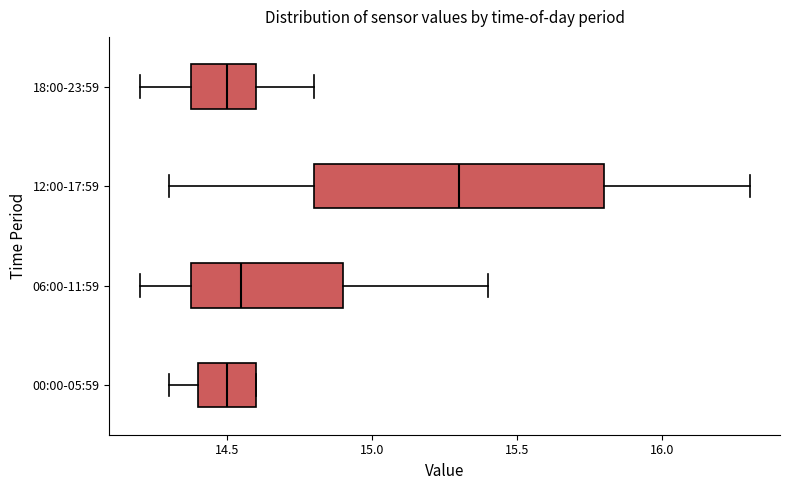

Reading bottom to top, read every box against the x-axis: the position of its median line, the range the box covers, and the ends of its whiskers. The values are not printed on the chart, so give them approximately, as read against the axis.

00:00-05:59: median 14.50, box 14.40 to 14.60, whiskers 14.30 to 14.60
06:00-11:59: median 14.55, box 14.40 to 14.90, whiskers 14.20 to 15.40
12:00-17:59: median 15.30, box 14.80 to 15.80, whiskers 14.30 to 16.30
18:00-23:59: median 14.50, box 14.40 to 14.60, whiskers 14.20 to 14.80